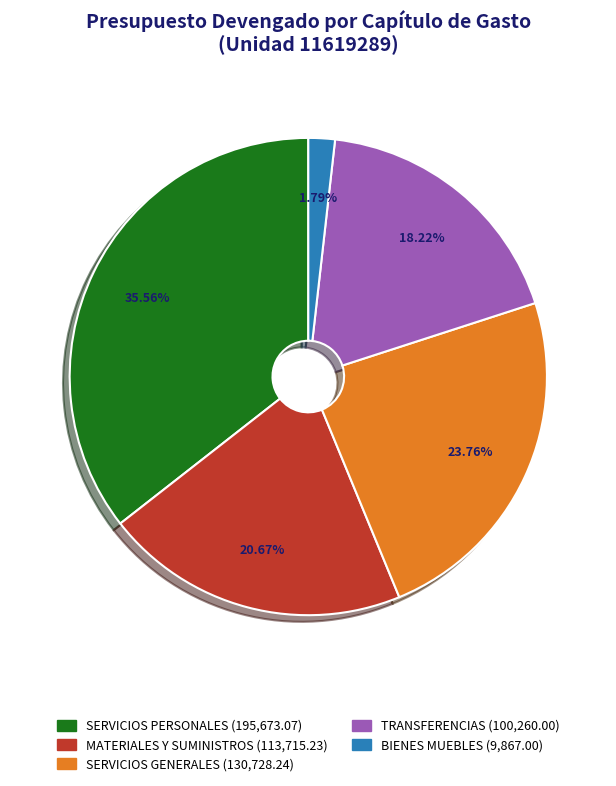

Does any single category account for the majority?

No